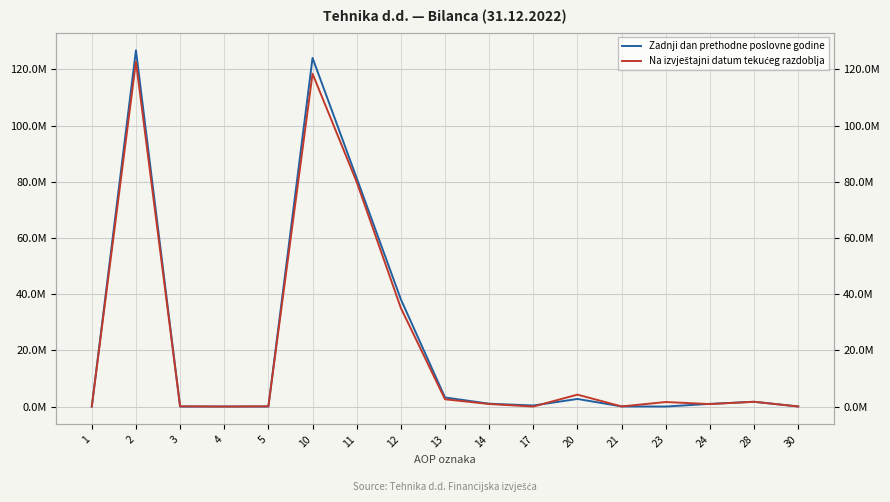

Between which two adjacent categories do Na izvještajni datum tekućeg razdoblja and Zadnji dan prethodne poslovne godine first intersect?

2 and 3